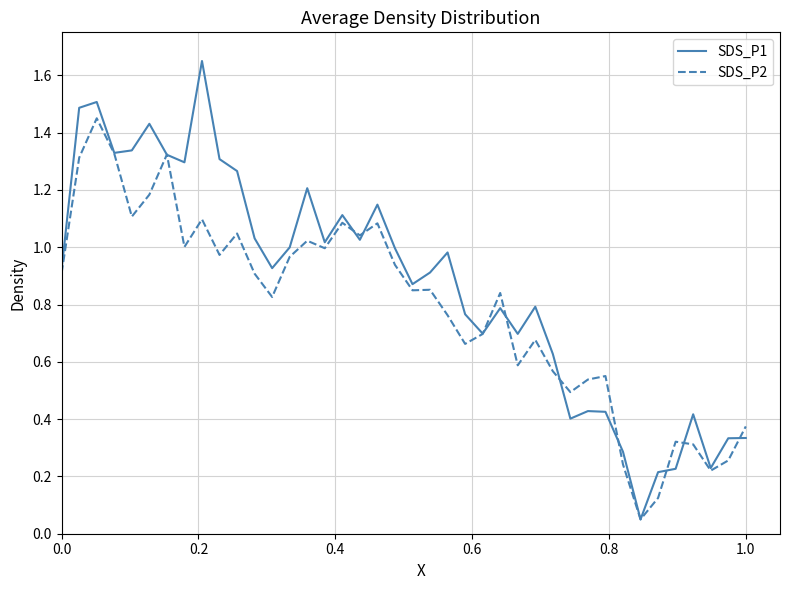

List the series in order of their peak value, lowest first.

SDS_P2, SDS_P1